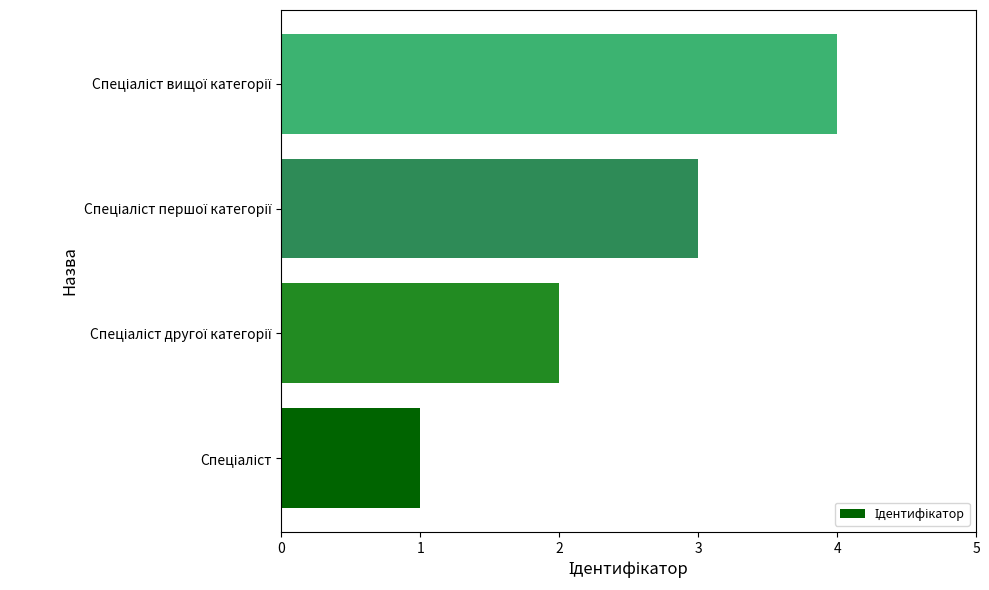

What is the maximum value shown in the chart?

4